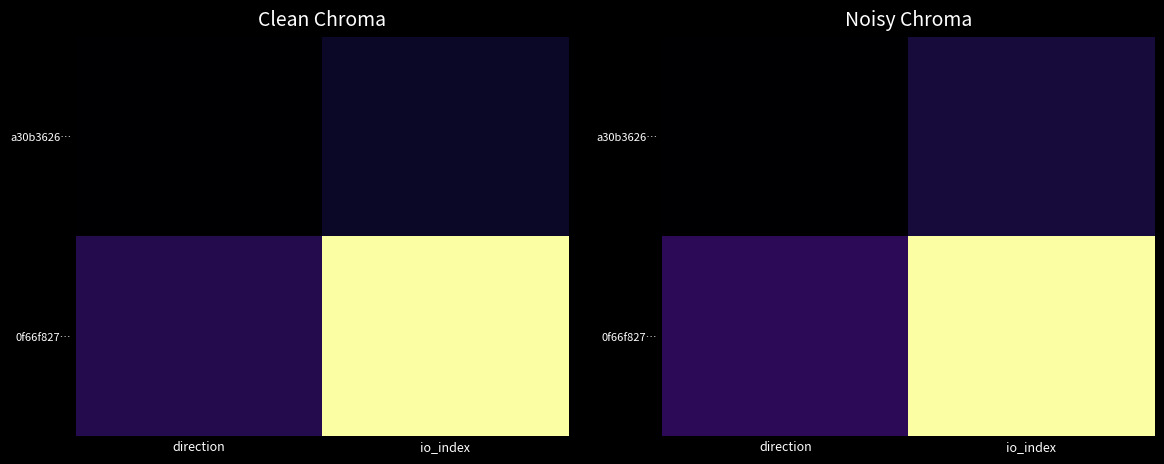

Which series has the largest total across all categories?

0f66f827…